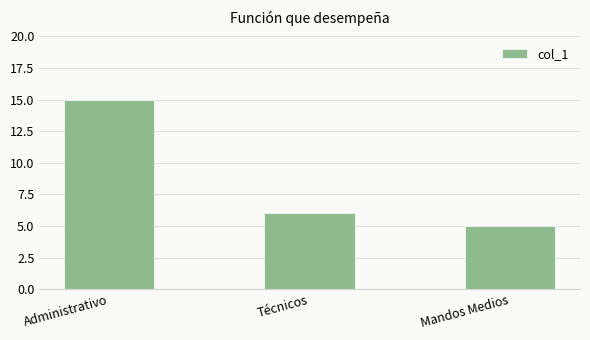

Does the chart contain any negative values?

No